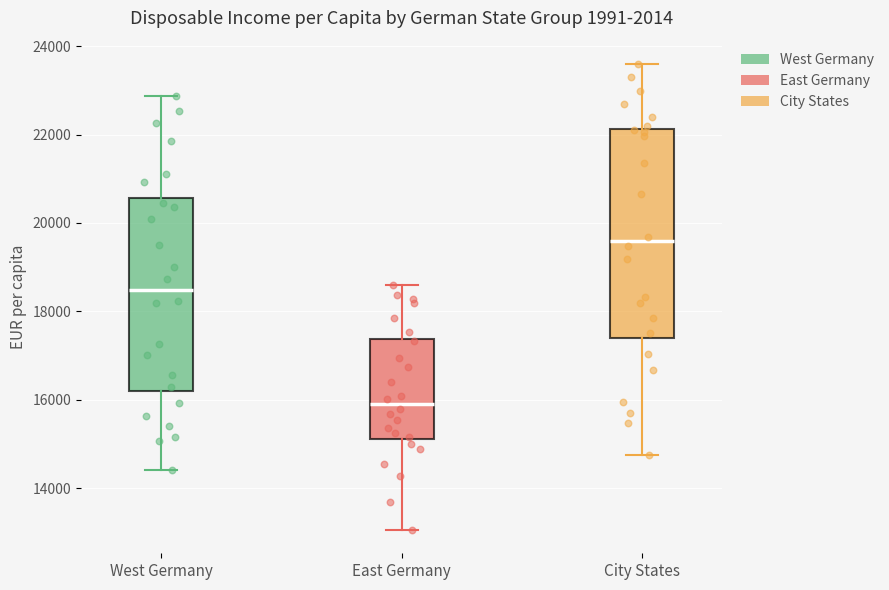

Where does the median line of the box for East Germany sit on the y-axis? The values are not printed on the chart, so give them approximately, as read against the axis.

15800